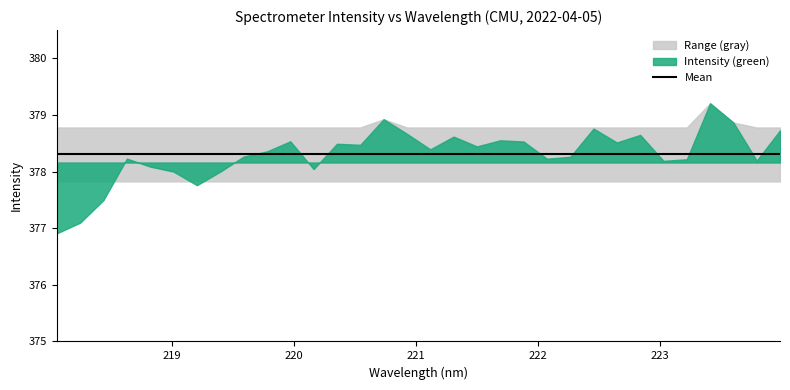

Read the value at 222.0721.

378.2